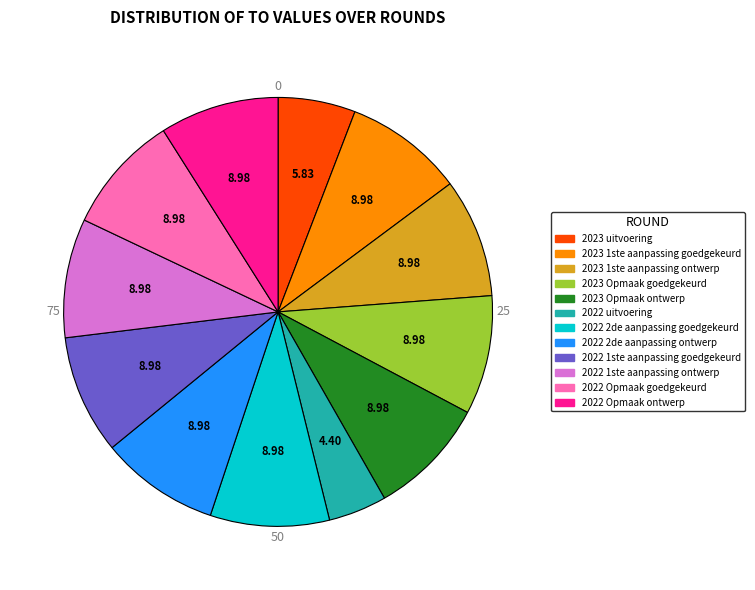

Does 2022 Opmaak goedgekeurd account for over 50% of the chart?

No